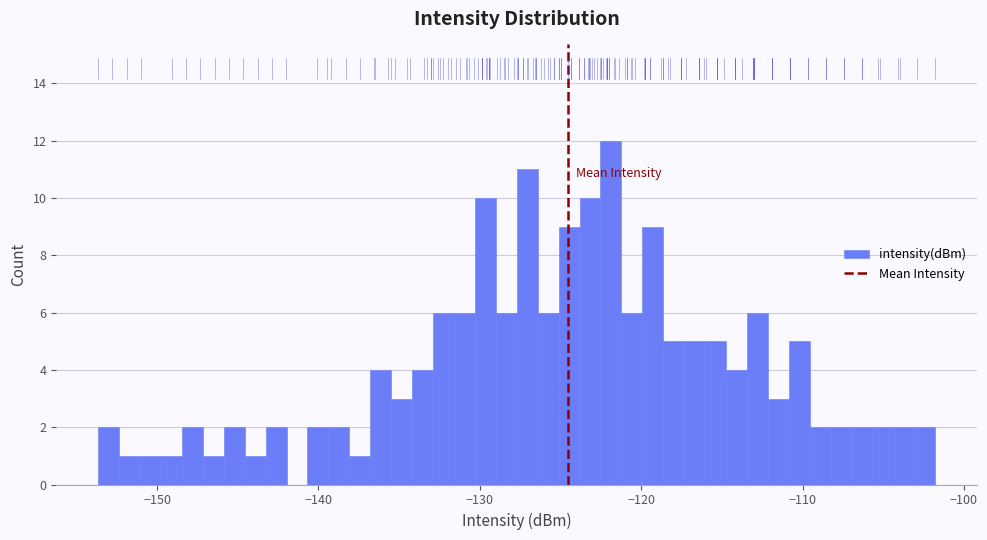

Read against the x-axis, roughly where is the centre of the tallest bar?

-122